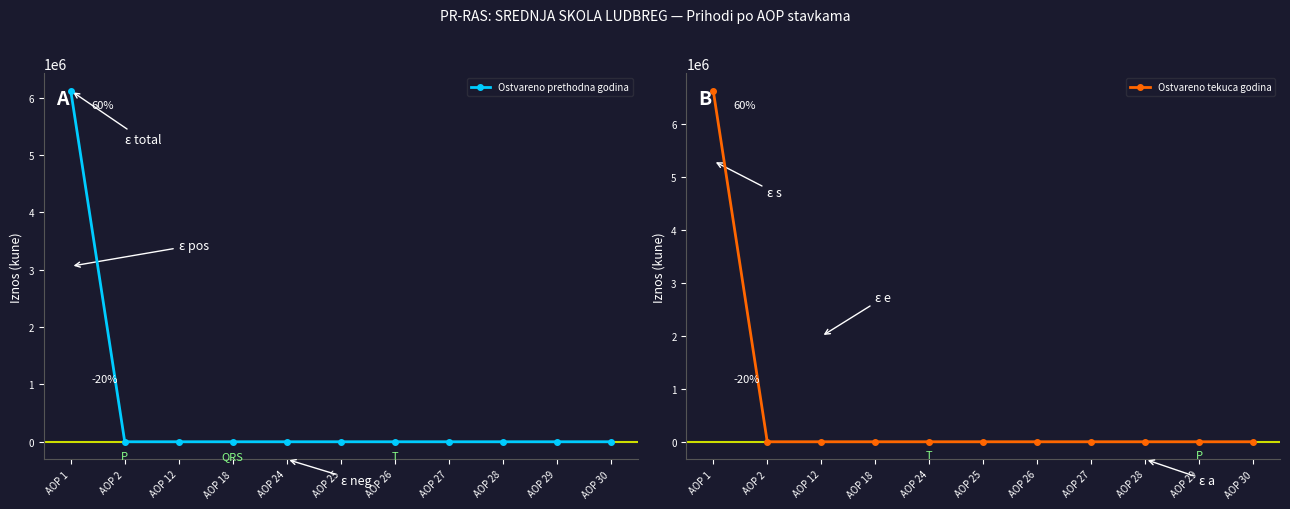

How many values in the Ostvareno prethodna godina series exceed 0?

1